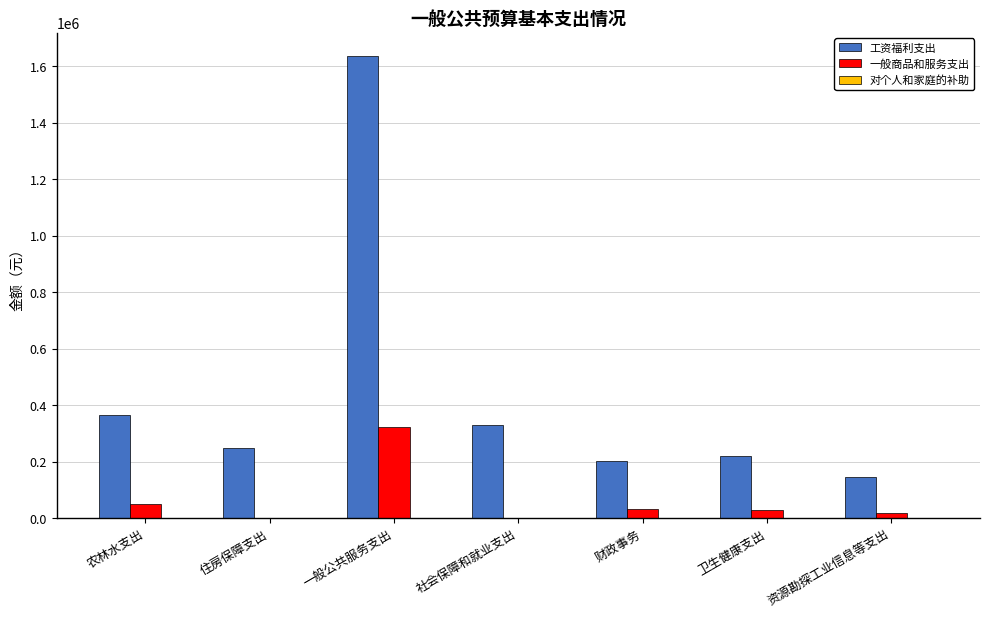

Which category has the highest value across all series?

一般公共服务支出